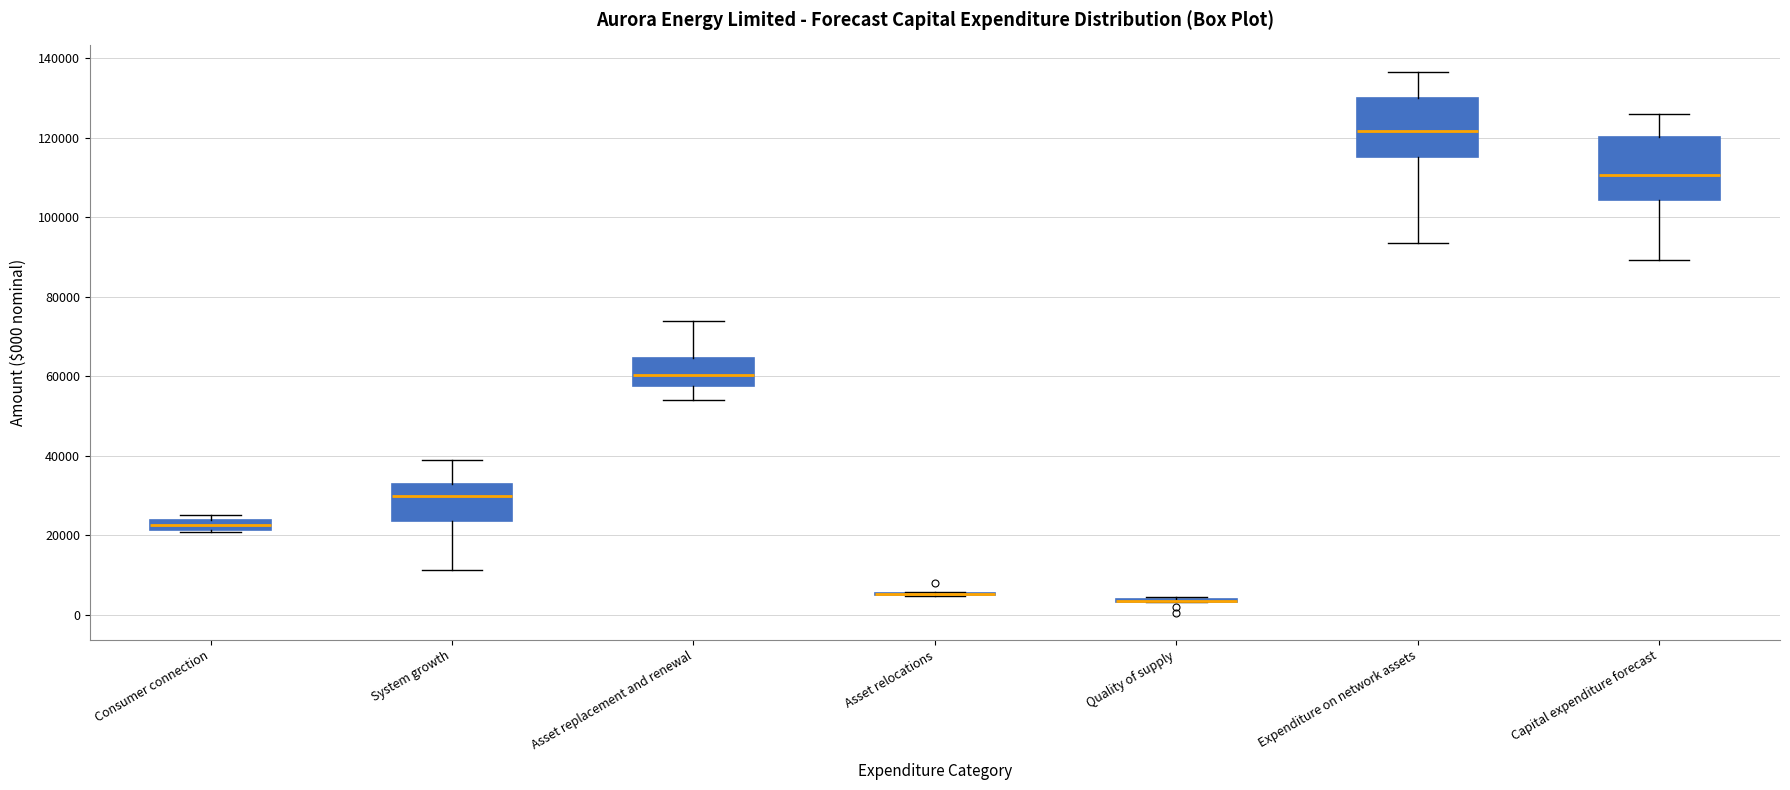

Where is the lower edge of the box for Consumer connection on the y-axis? The values are not printed on the chart, so give them approximately, as read against the axis.

22000